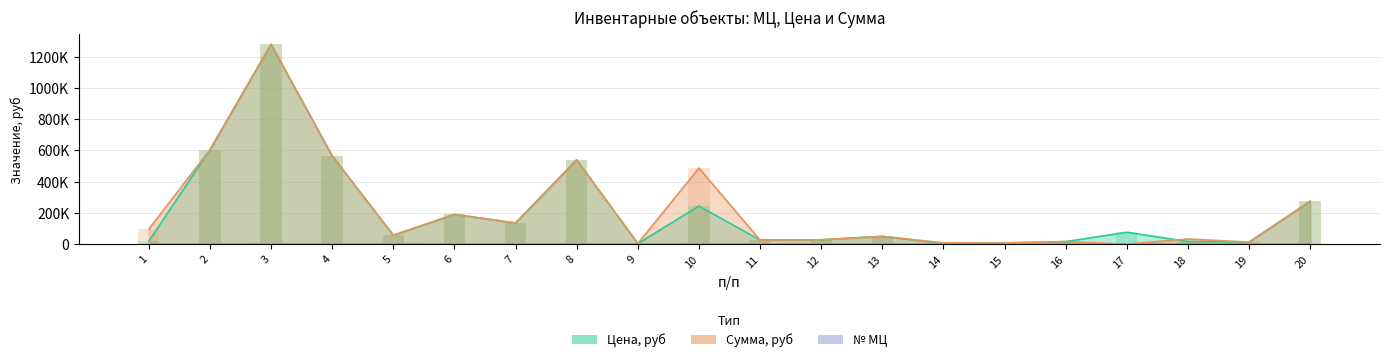

Reading left to right, extract all data points from this chart.

МЦ (тыс. руб.): 1=691.0	2=312.0	3=2400.0	4=313.0	5=2181.0	6=1262.0	7=1676.0	8=1677.0	9=503.0	10=2124.0	11=471.0	12=1697.0	13=1698.0	14=1700.0	15=1701.0	16=595.0	17=1142.0	18=1703.0	19=497.0	20=551.0
Цена (тыс. руб.): 1=19100.0	2=604000.0	3=1280000.0	4=565152.0	5=56601.9	6=190000.0	7=135057.1	8=540000.0	9=3210.0	10=243578.3	11=25908.0	12=27500.0	13=49500.0	14=3950.0	15=7250.0	16=15900.0	17=75816.2	18=16200.0	19=12510.0	20=274363.2
Сумма (тыс. руб.): 1=95500.0	2=604000.0	3=1280000.0	4=565152.0	5=56601.9	6=190000.0	7=135057.1	8=540000.0	9=3210.0	10=487156.7	11=25908.0	12=27500.0	13=49500.0	14=7900.0	15=7250.0	16=15900.0	17=0.0	18=32400.0	19=12510.0	20=274363.2